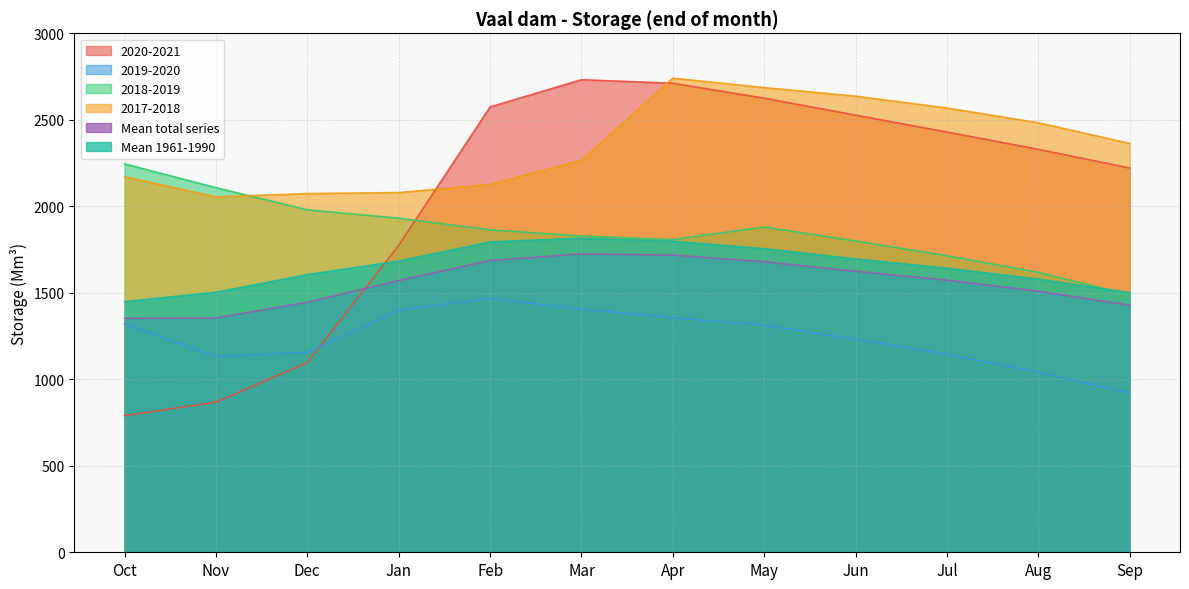

Which series changed the most between Jul and Aug?

2019-2020